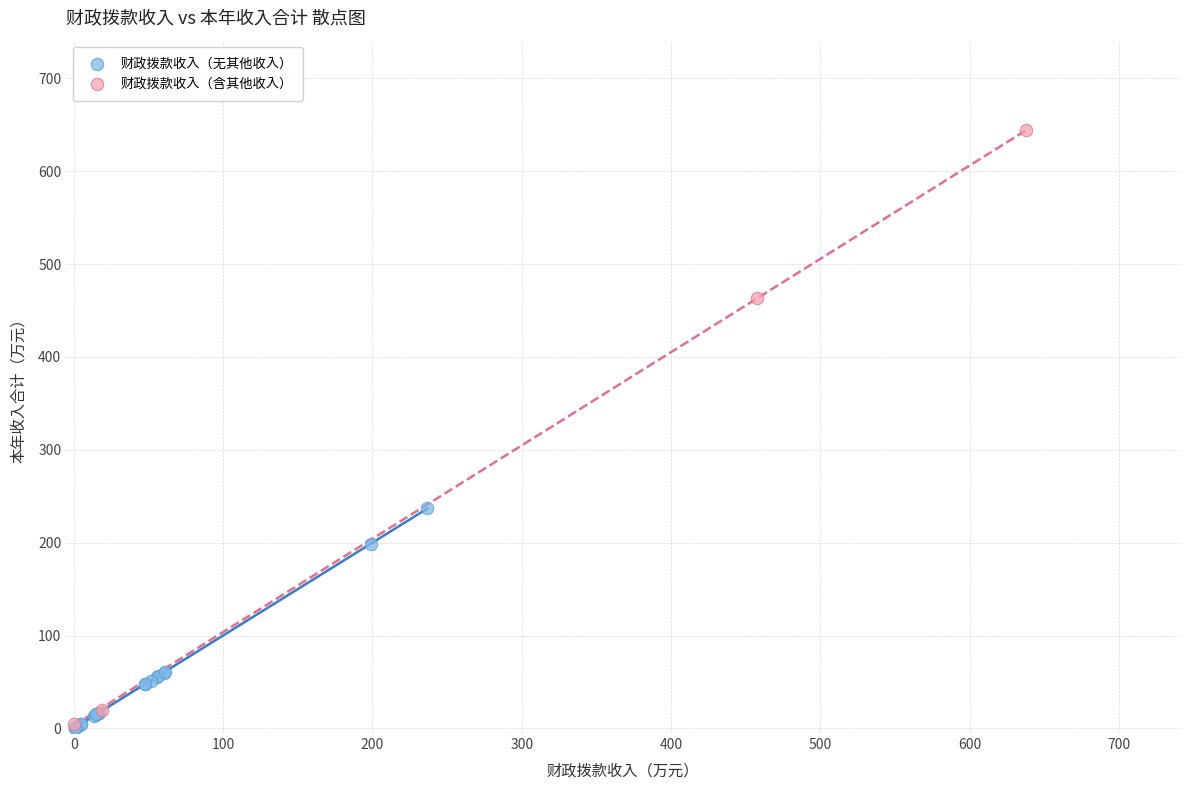

Which series reaches the maximum Y coordinate?

财政拨款收入（含其他收入）